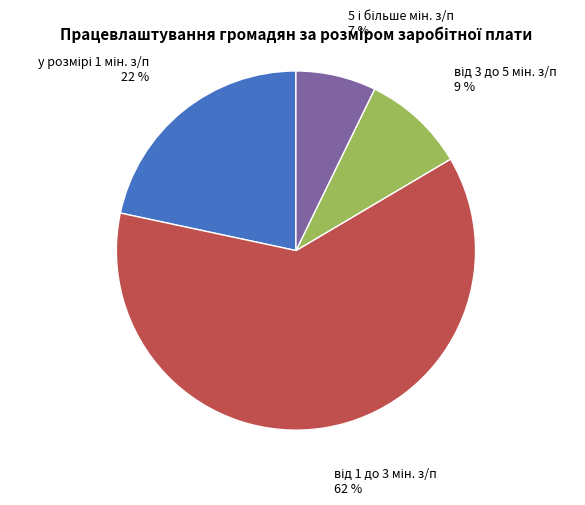

Does any single category account for the majority?

Yes